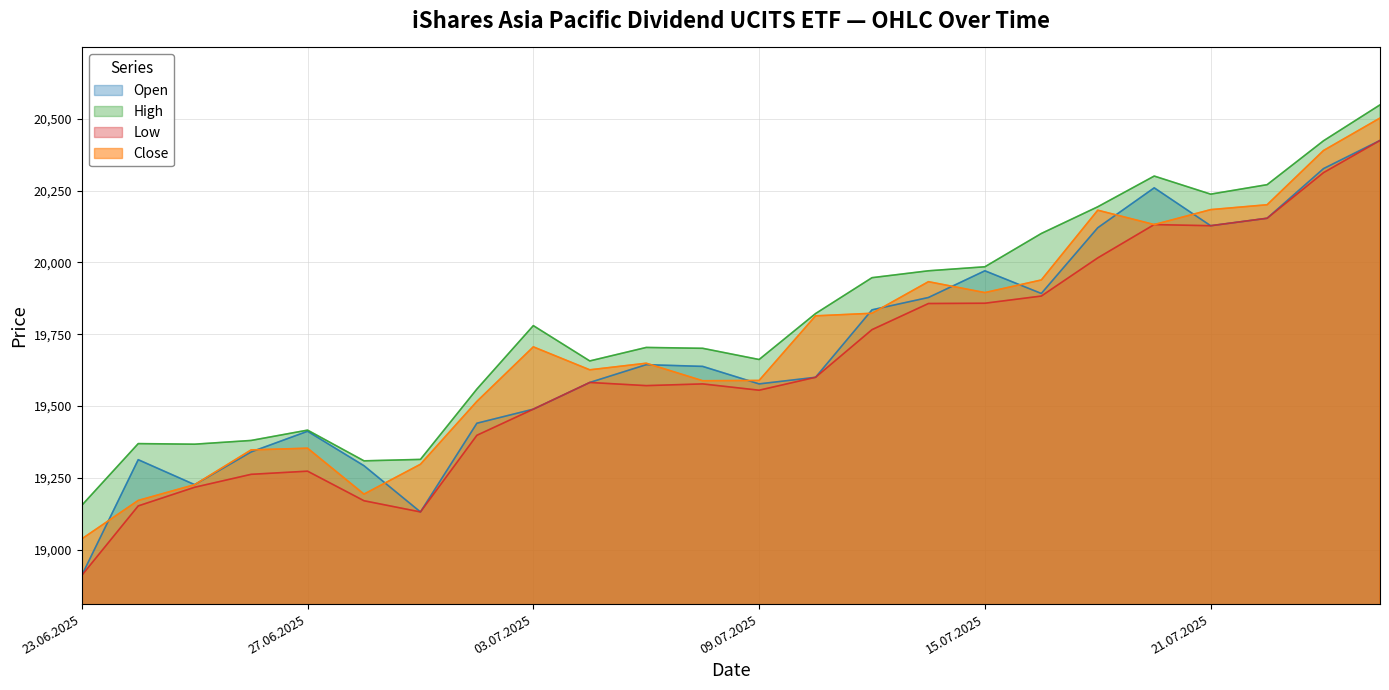

What value does the Close series have at 23.07.2025, to the nearest 10?

20390